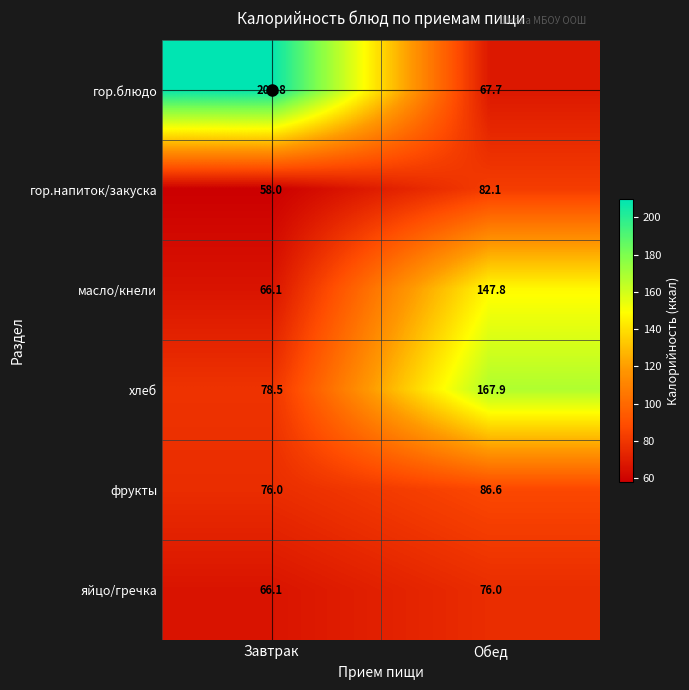

What is the difference between the highest and lowest values at Завтрак?

151.8